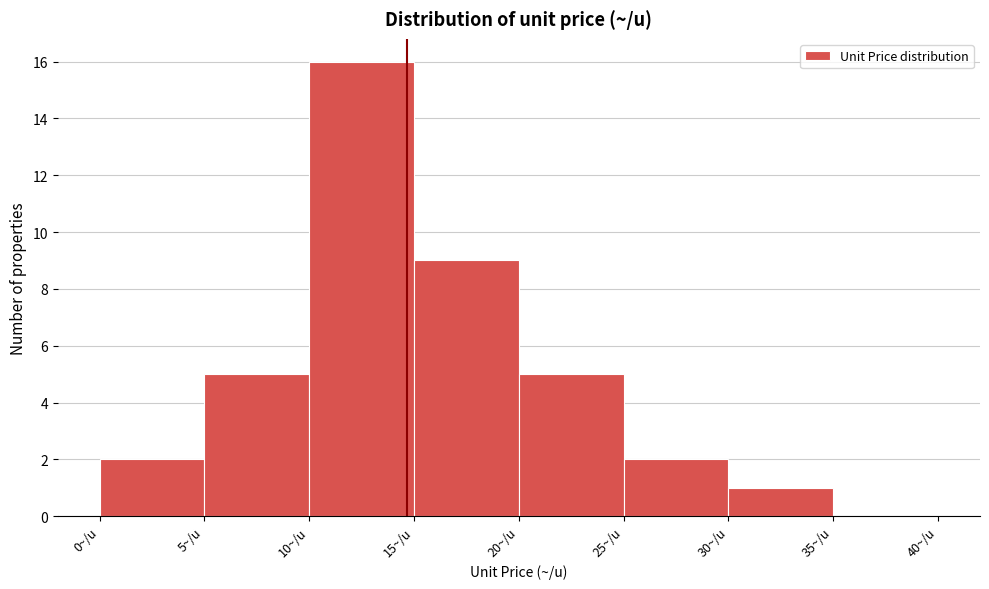

Over which range of the x-axis is the bar tallest?

10 to 15